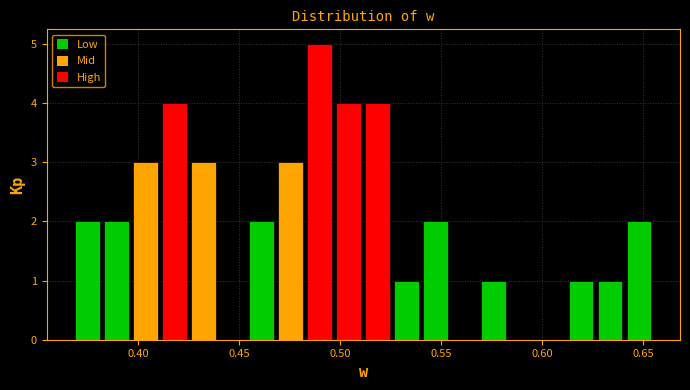

Around what value on the x-axis is the tallest bar? Give the approximate position of its centre, as read against the axis.

0.490